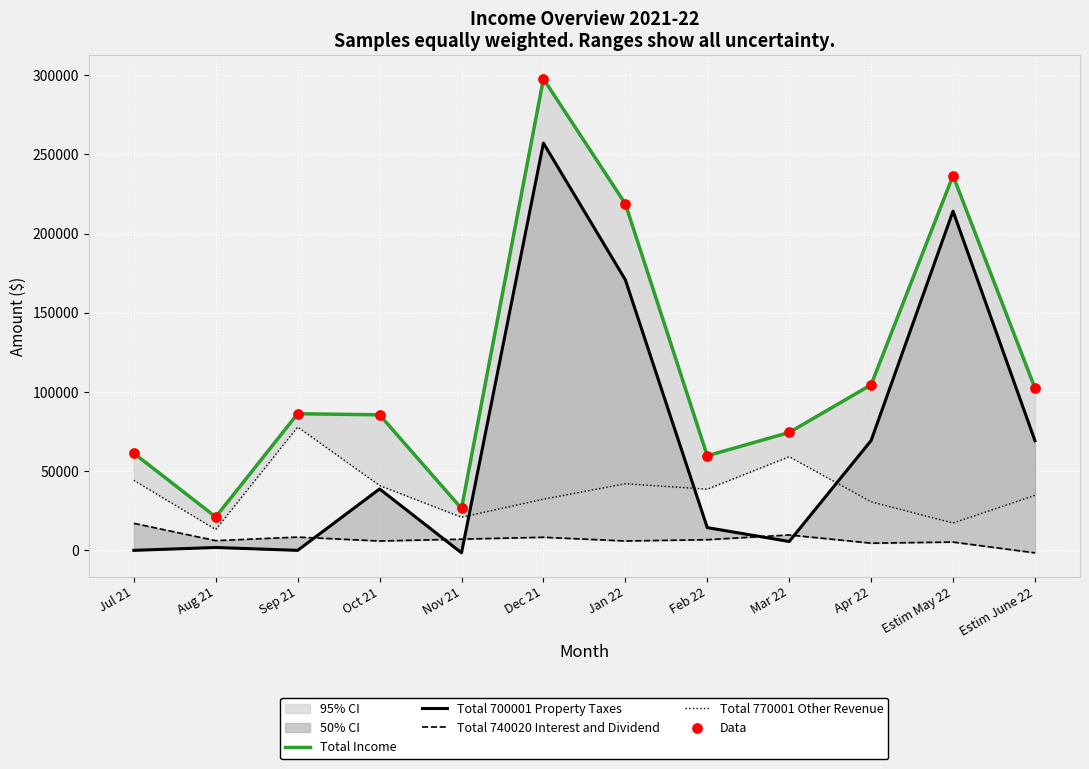

At which category is the sum across all series the highest?

Dec 21